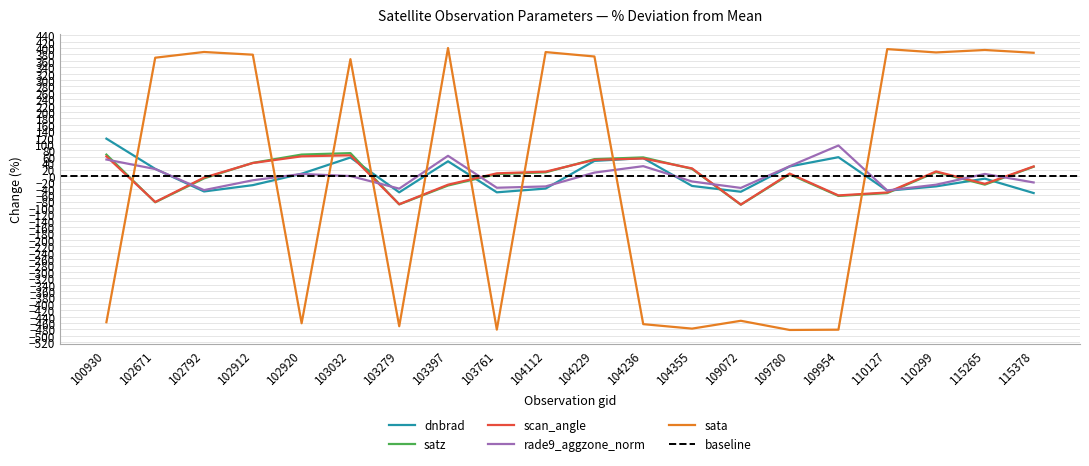

What is the total value across all series at 102912?

418.1